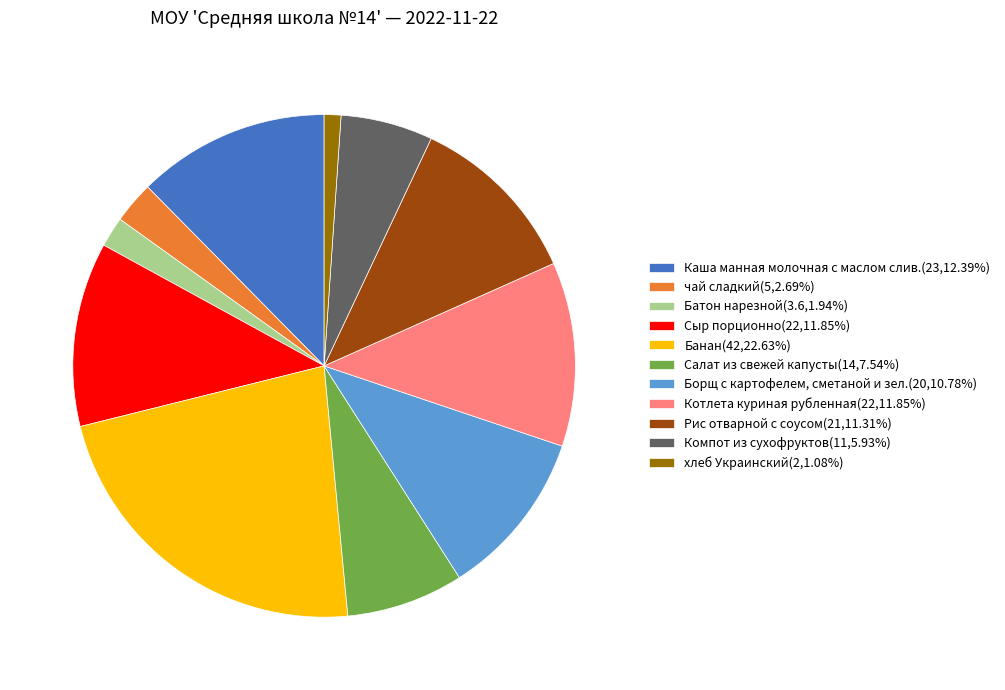

How many slices are in this pie chart?

11